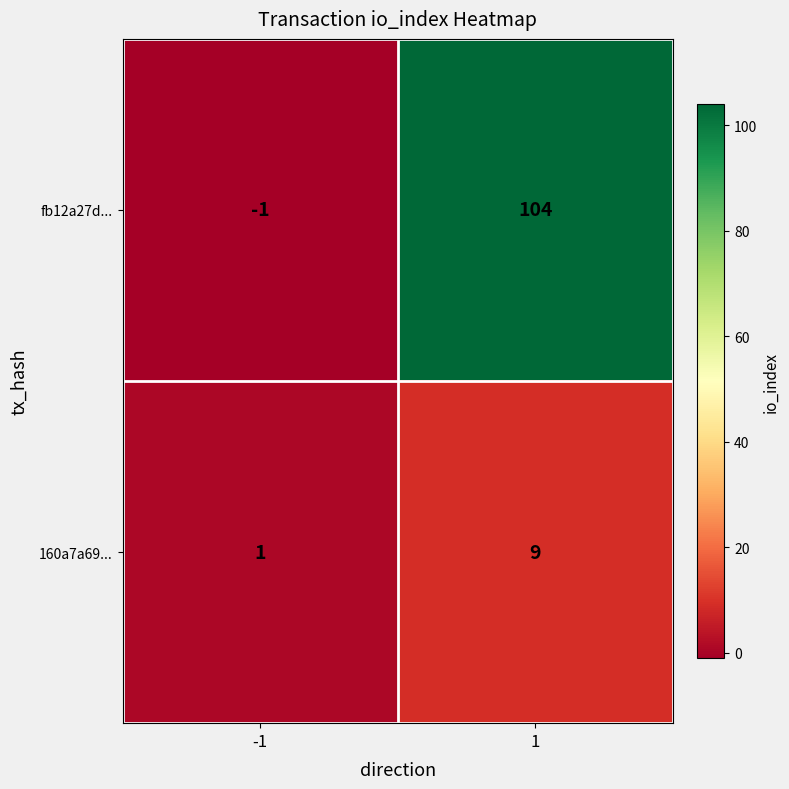

What is the maximum value for 160a7a69...?

9